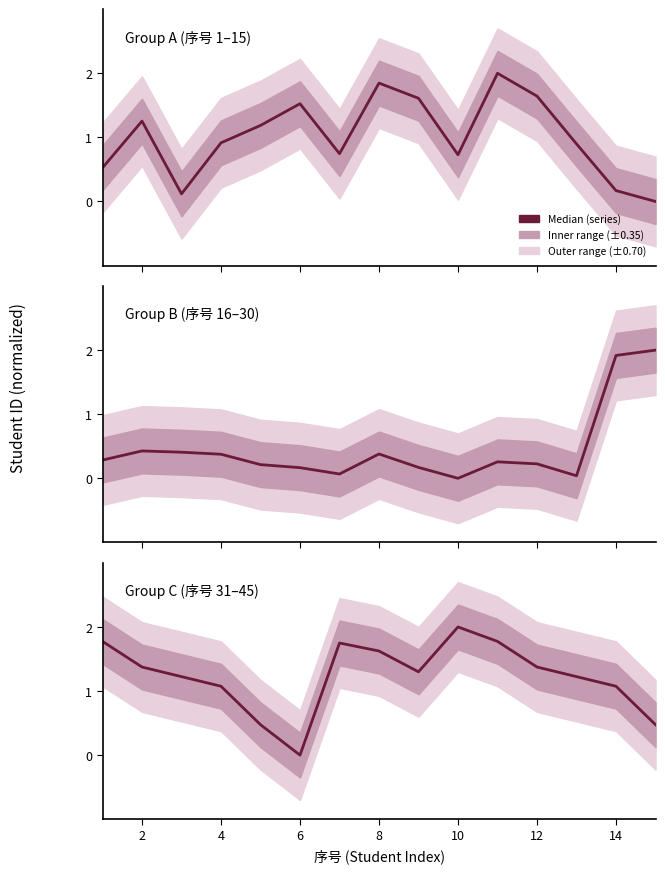

What is the value of the Group A (序号 1–15) point at the 4th from the left?

0.9